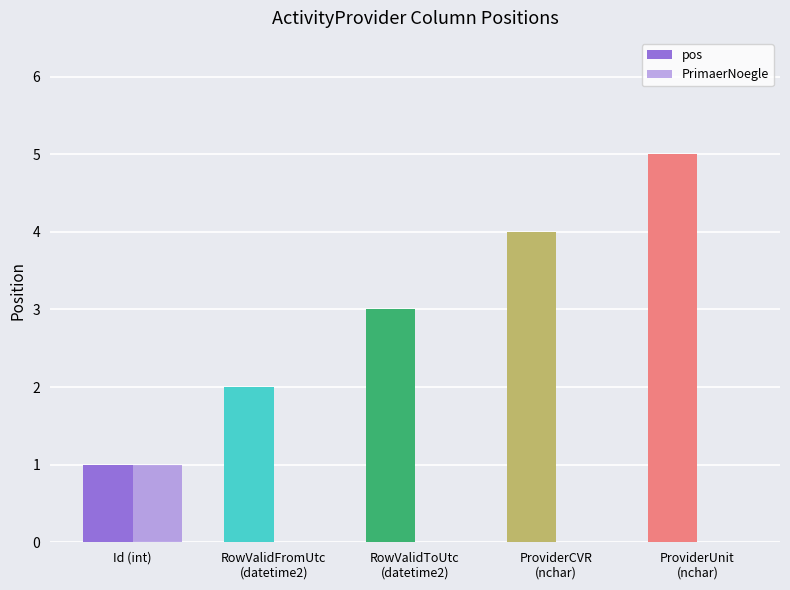

What is the difference between the maximum and second lowest values in the PrimaerNoegle series?

1